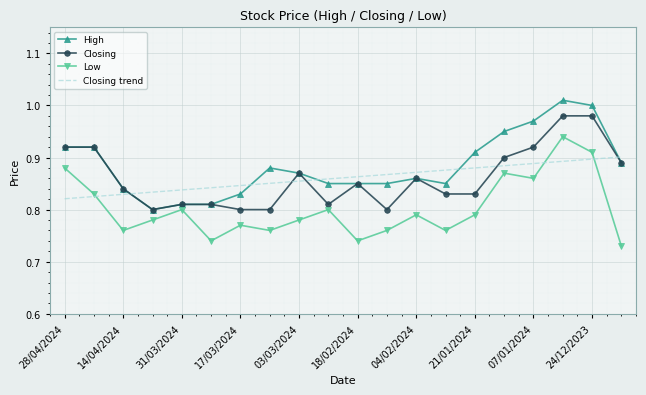

How many intersections are there between Closing trend and Closing?

5